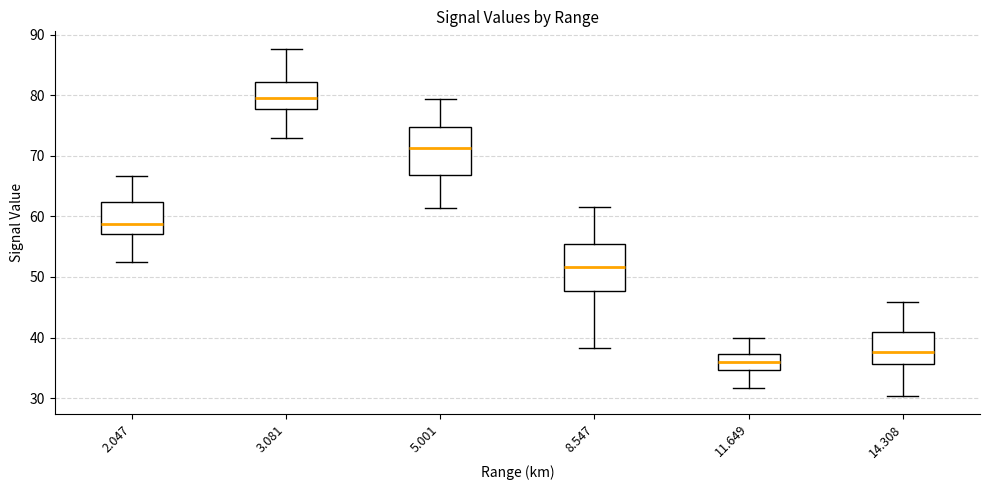

Reading left to right, read every box against the y-axis: the position of its median line, the range the box covers, and the ends of its whiskers. The values are not printed on the chart, so give them approximately, as read against the axis.

2.047: median 59, box 57 to 62, whiskers 52 to 67
3.081: median 80, box 78 to 82, whiskers 73 to 88
5.001: median 71, box 67 to 75, whiskers 61 to 79
8.547: median 52, box 48 to 56, whiskers 38 to 62
11.649: median 36, box 35 to 37, whiskers 32 to 40
14.308: median 38, box 36 to 41, whiskers 30 to 46